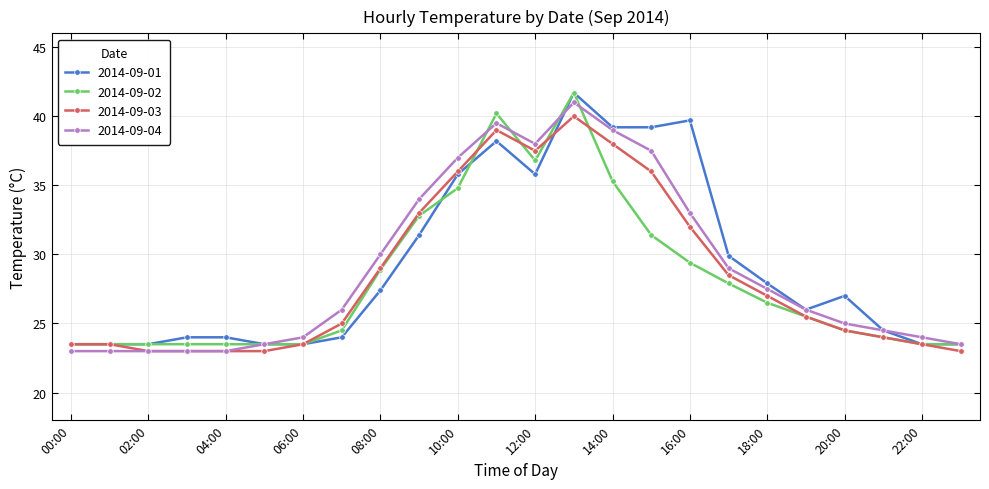

Is this an area chart (filled region under the line)?

No